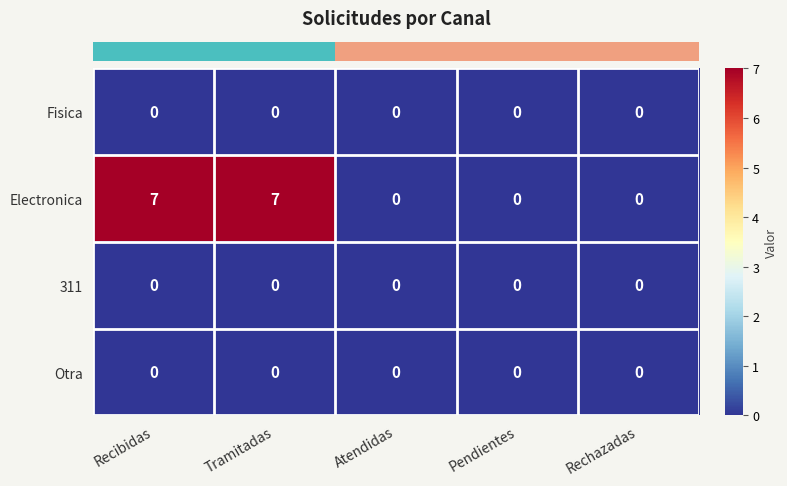

Which series has the largest total across all categories?

Electronica